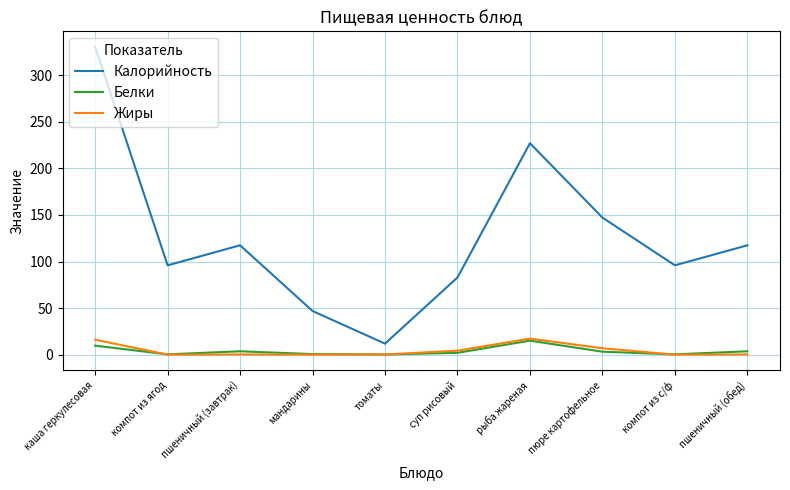

The value of Калорийность at пюре картофельное is 147.2. True or false?

True